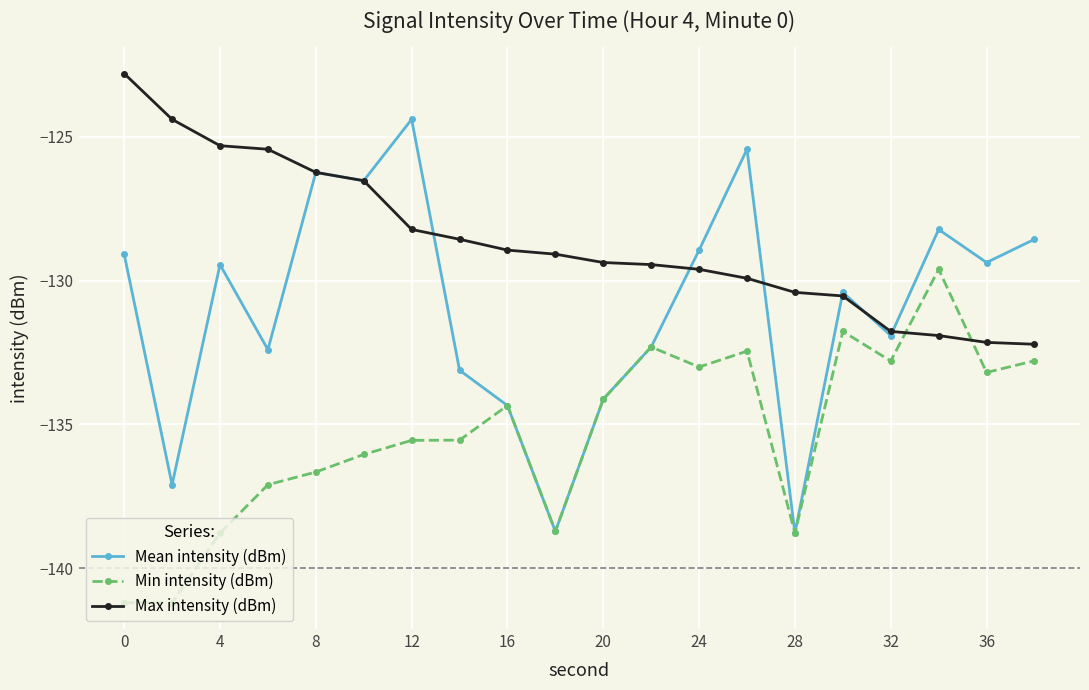

What is the value of the Min intensity (dBm) point at the 7th from the left?

-135.6